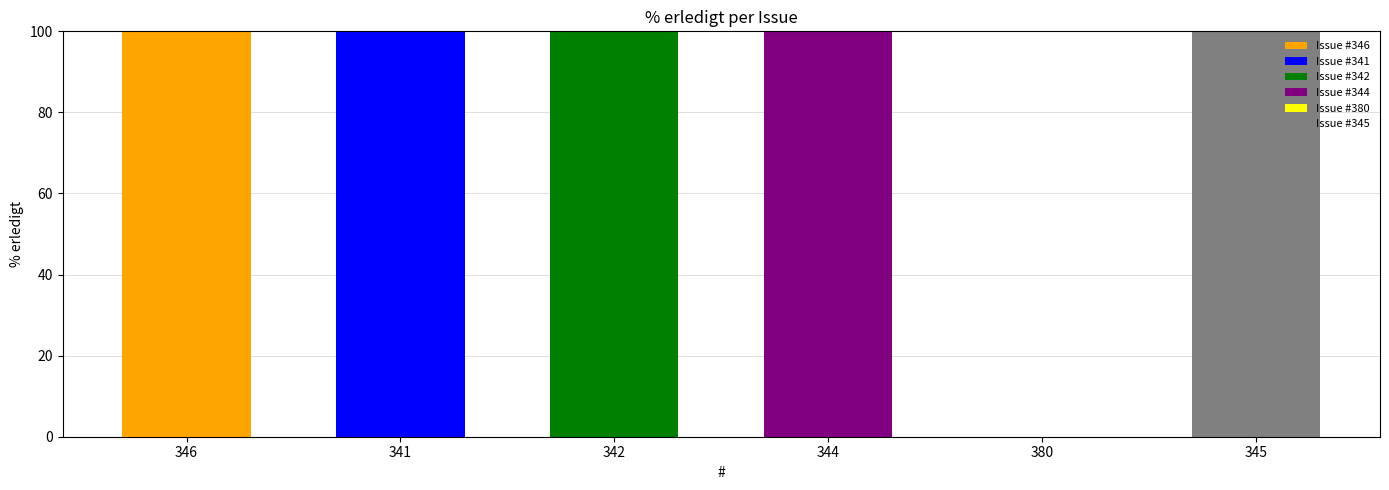

List the labels in order of value, largest first.

346, 341, 342, 344, 345, 380